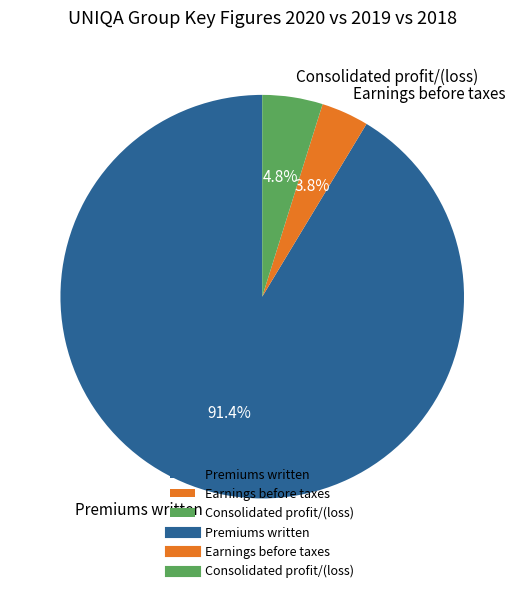

Is Premiums written the majority of the pie?

Yes